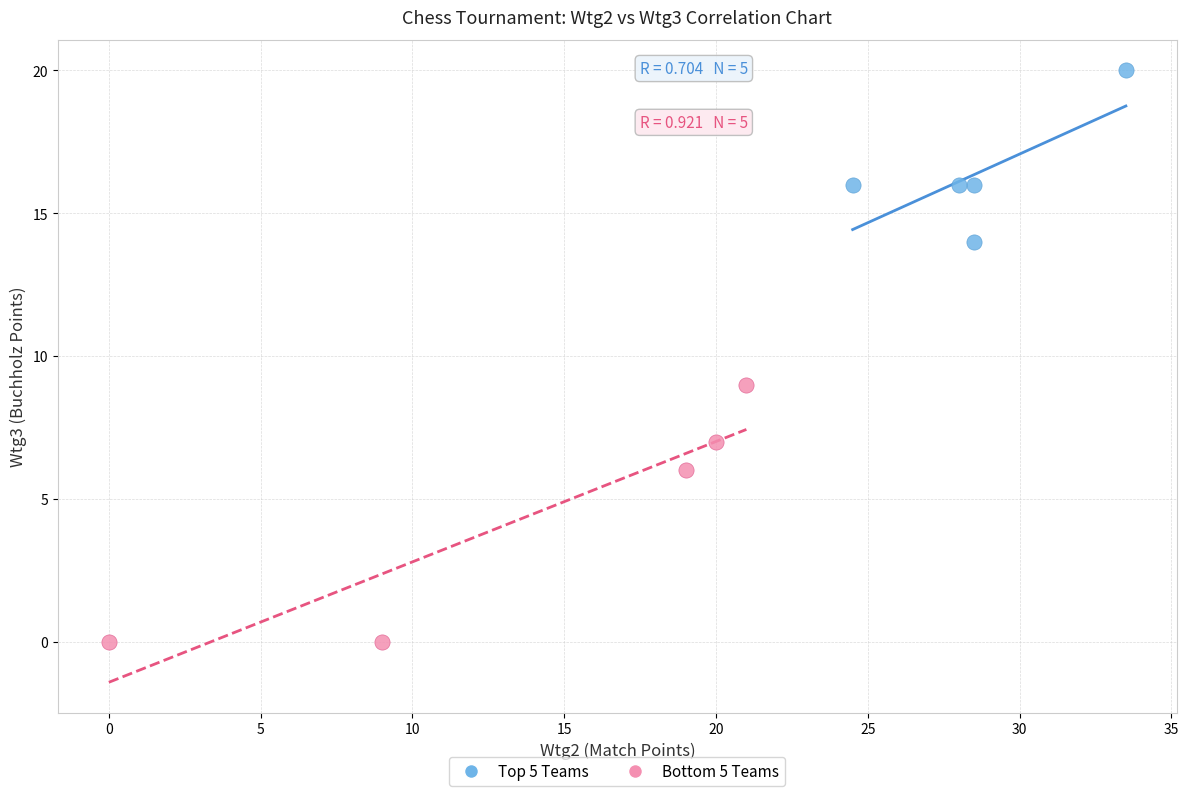

Which series contains the lowest Y value?

Bottom 5 Teams